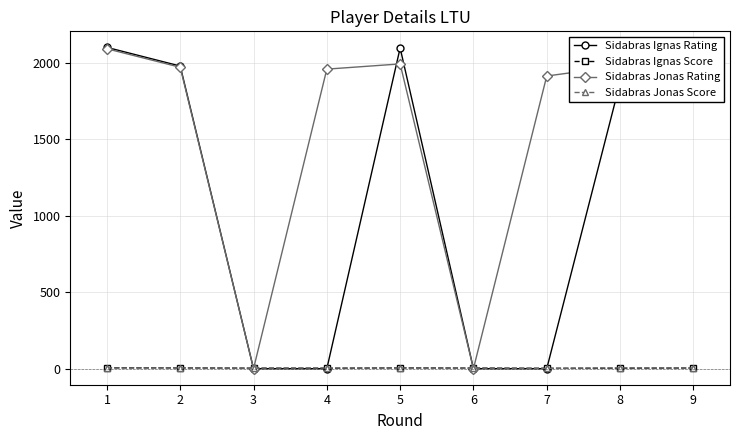

How many series are shown in this chart?

4